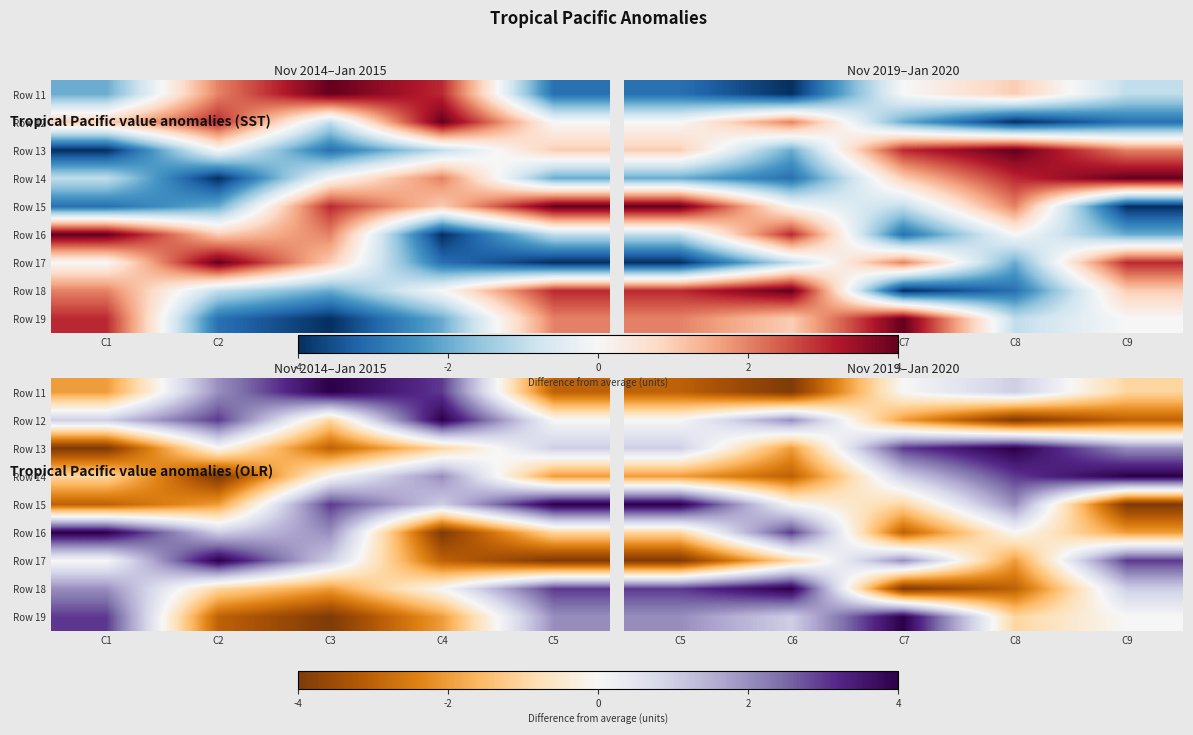

Rank the series at C8 from lowest to highest value.

Row 12, Row 18, Row 17, Row 19, Row 16, Row 11, Row 15, Row 14, Row 13